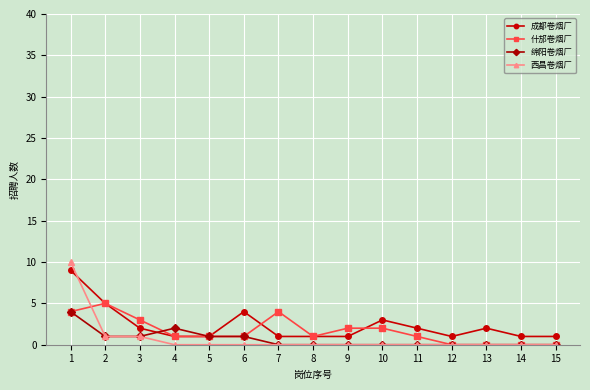

Which series has the largest total across all categories?

成都卷烟厂